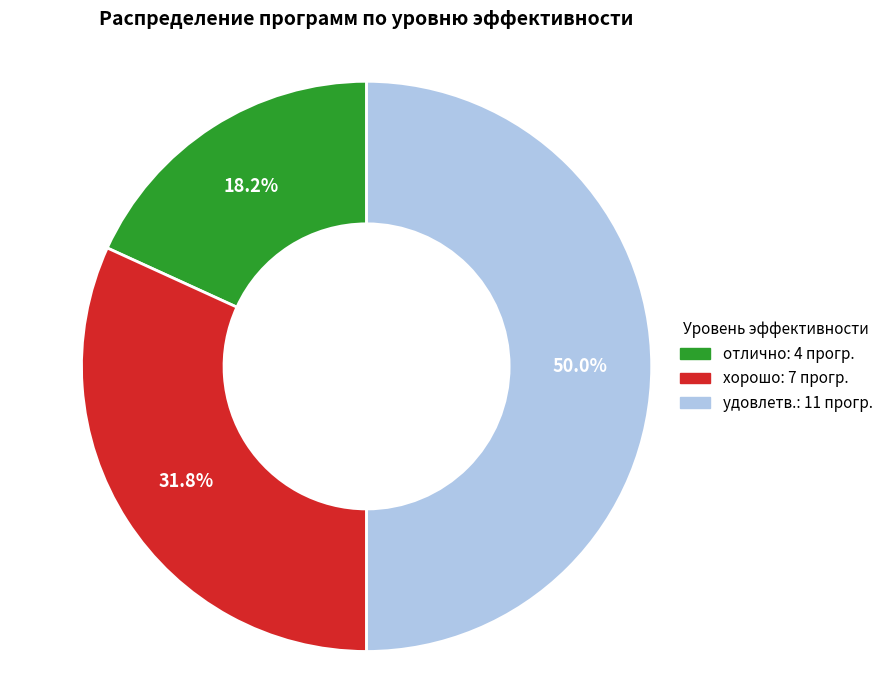

How many slices are in this pie chart?

3